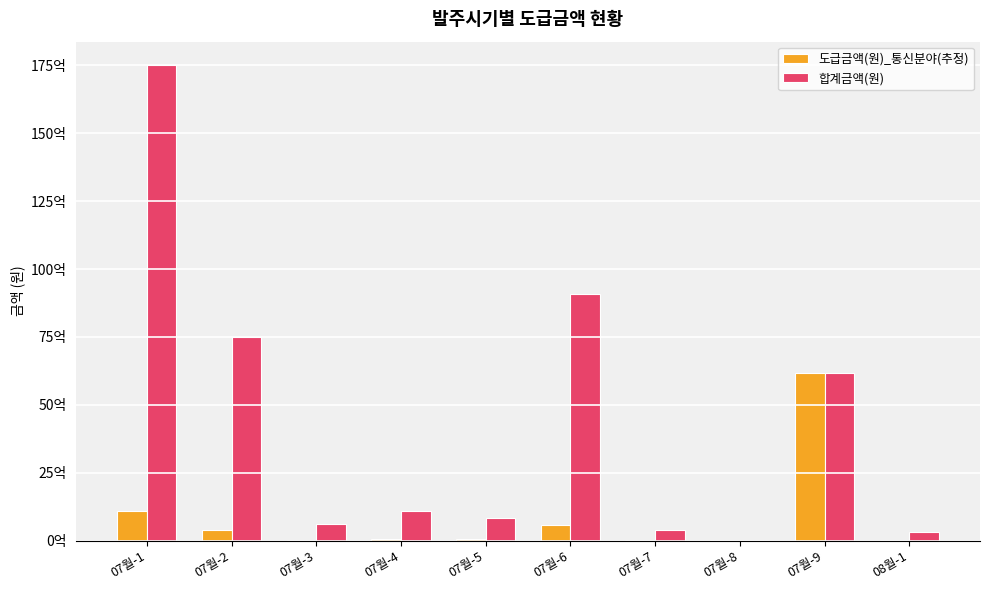

Are the bars horizontal?

No